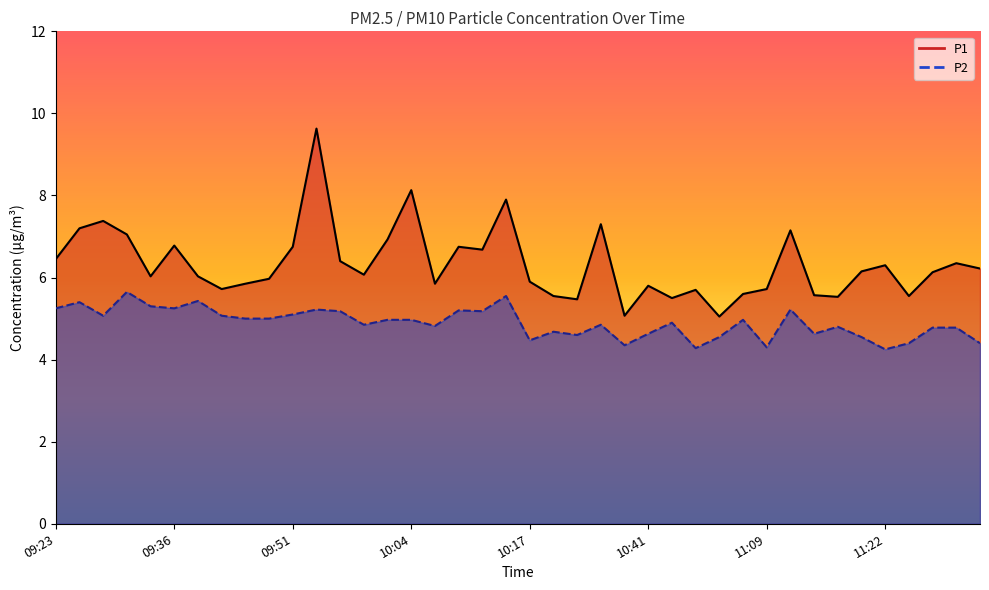

What is the difference between the P1 values at 10:17 and 11:27?

0.2